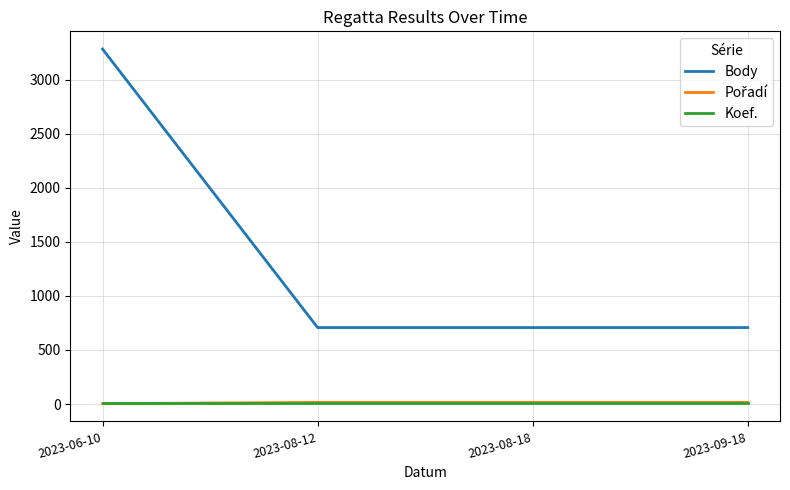

How many distinct data groups are displayed?

3